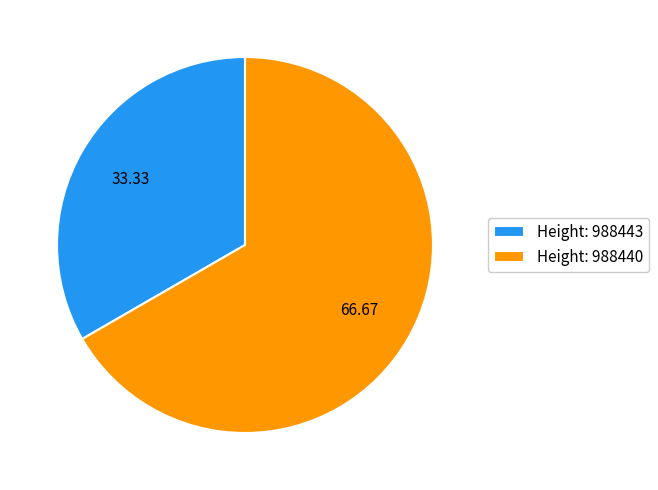

Rank the categories by value from highest to lowest.

Height: 988440, Height: 988443